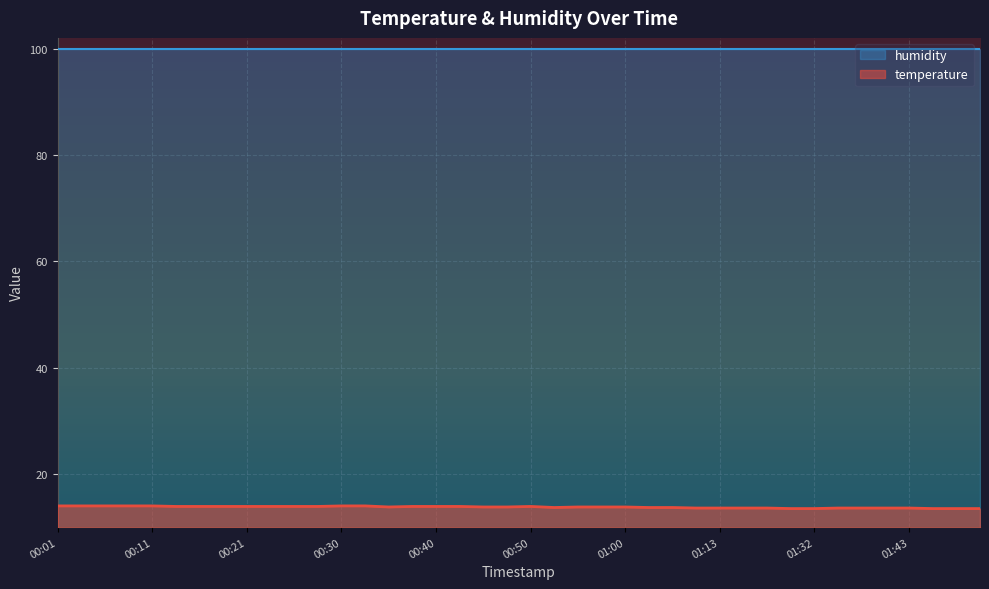

What position from the left is 00:33?

14